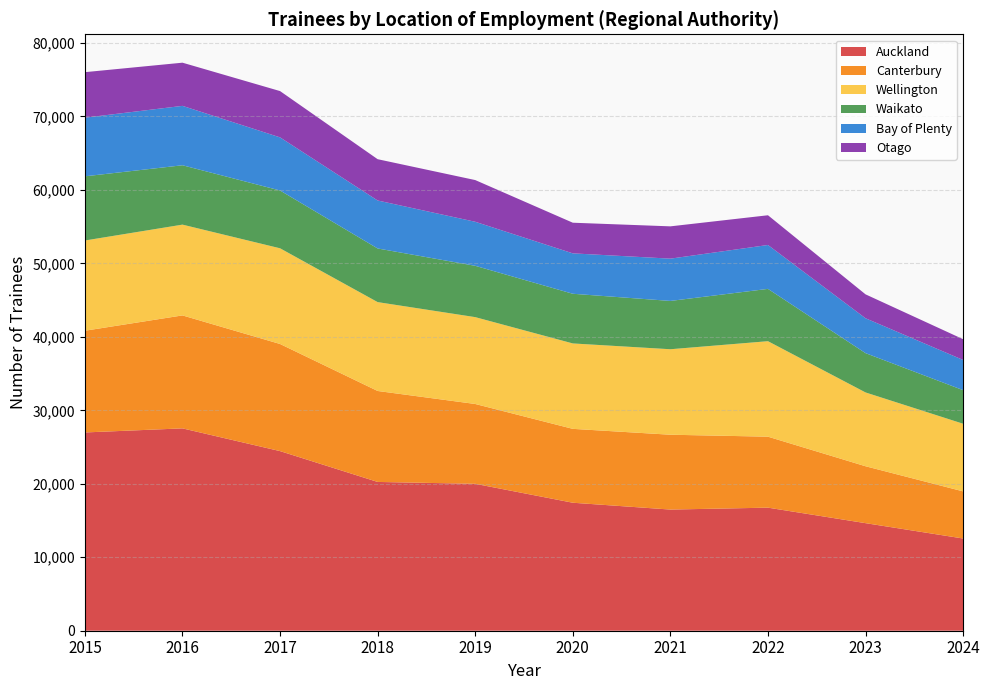

Reading right to left, what are all the values shown in this chart?

Auckland: 12550	14640	16750	16490	17420	19995	20250	24445	27540	26985
Canterbury: 6415	7745	9660	10185	10055	10865	12380	14580	15375	13845
Wellington: 9205	10045	12995	11635	11625	11820	12095	13025	12355	12280
Waikato: 4570	5350	7120	6575	6760	6985	7300	7865	8080	8735
Bay of Plenty: 4110	4745	5975	5755	5500	5995	6530	7230	8085	7980
Otago: 2825	3255	4045	4395	4170	5675	5620	6300	5875	6195